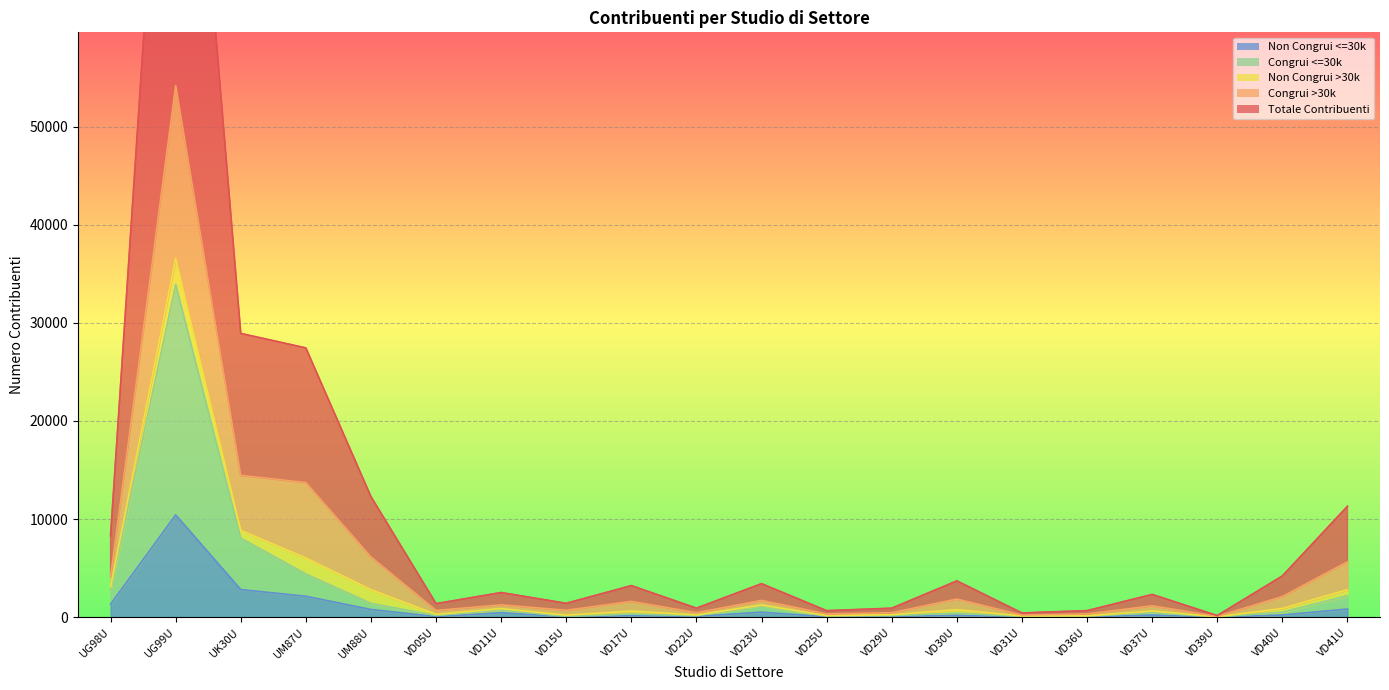

The Totale Contribuenti series shows 612 at VD29U. True or false?

False